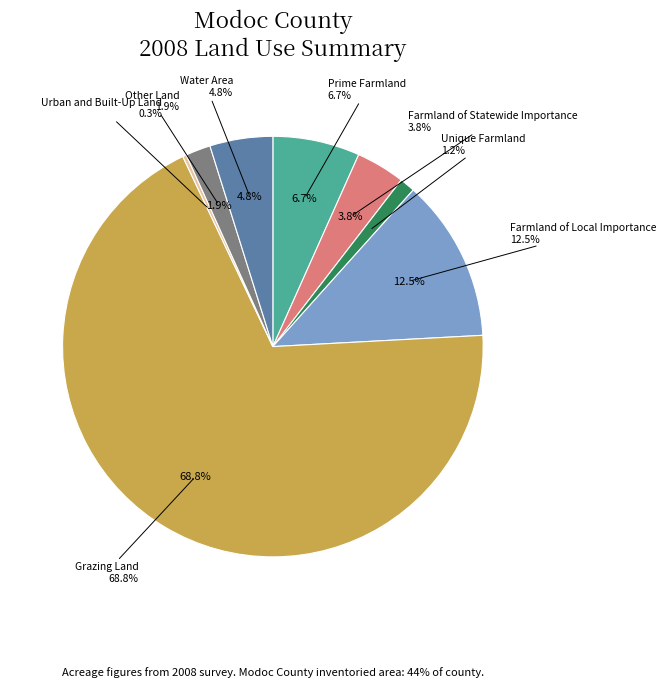

Rank the categories by value from lowest to highest.

Urban and Built-Up Land, Unique Farmland, Other Land, Farmland of Statewide Importance, Water Area, Prime Farmland, Farmland of Local Importance, Grazing Land